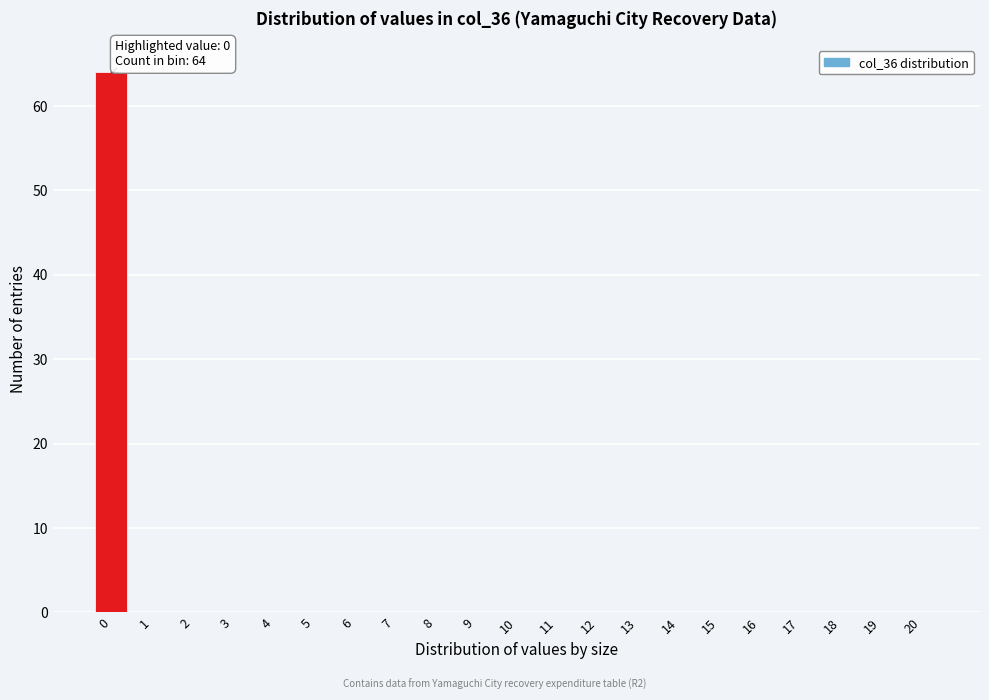

Reading left to right, what are all the values shown in this chart?

0=64	1=0	2=0	3=0	4=0	5=0	6=0	7=0	8=0	9=0	10=0	11=0	12=0	13=0	14=0	15=0	16=0	17=0	18=0	19=0	20=0